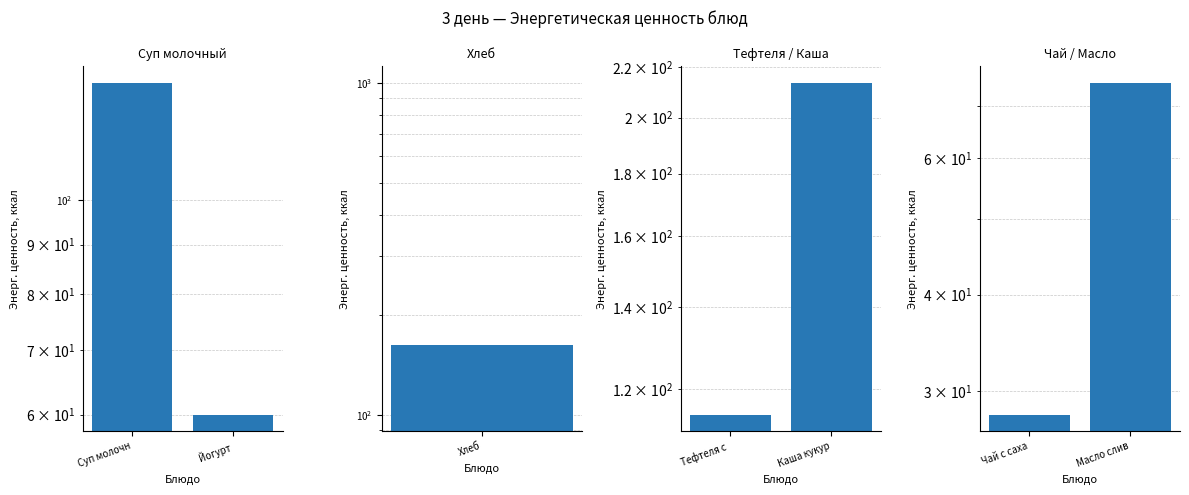

What position from the left is Йогурт?

2